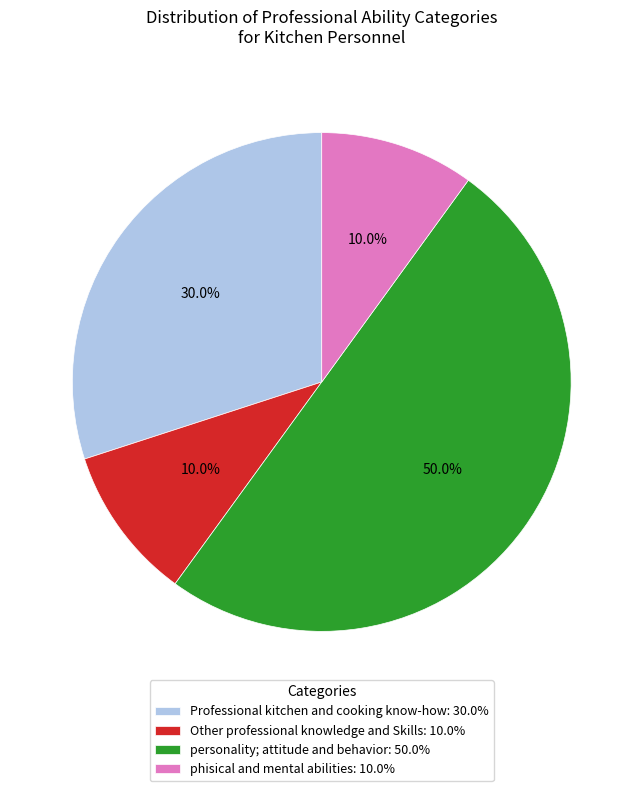

Which has a higher value, Other professional knowledge and Skills: 10.0% or personality; attitude and behavior: 50.0%?

personality; attitude and behavior: 50.0%